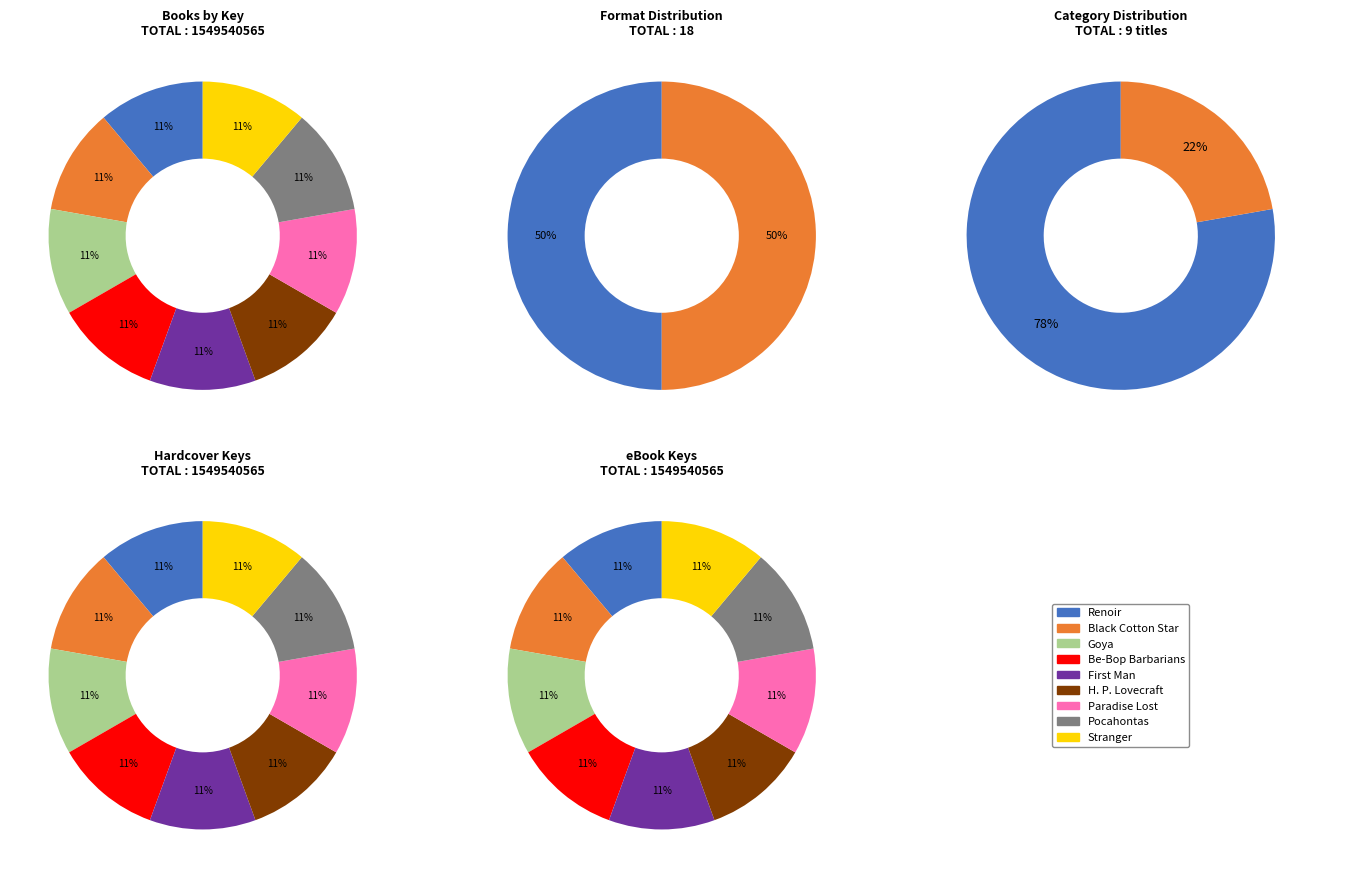

Combined, do Renoir and Stranger account for over 50%?

No